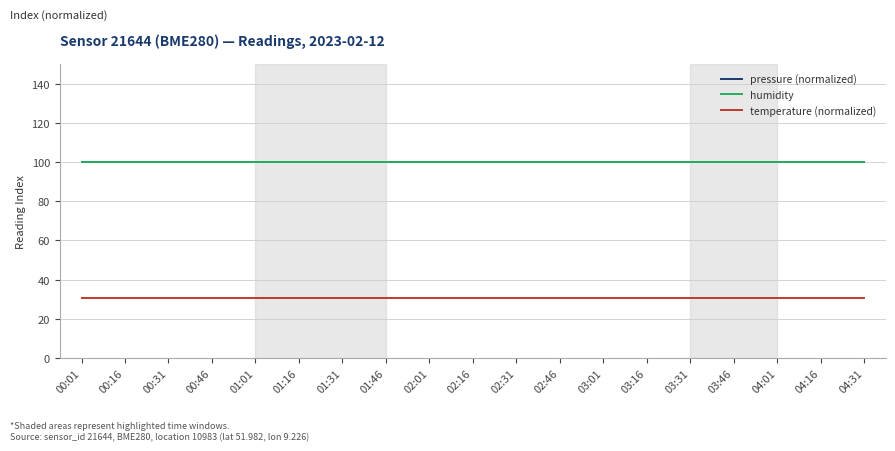

Does the chart display data point markers on the line(s)?

No